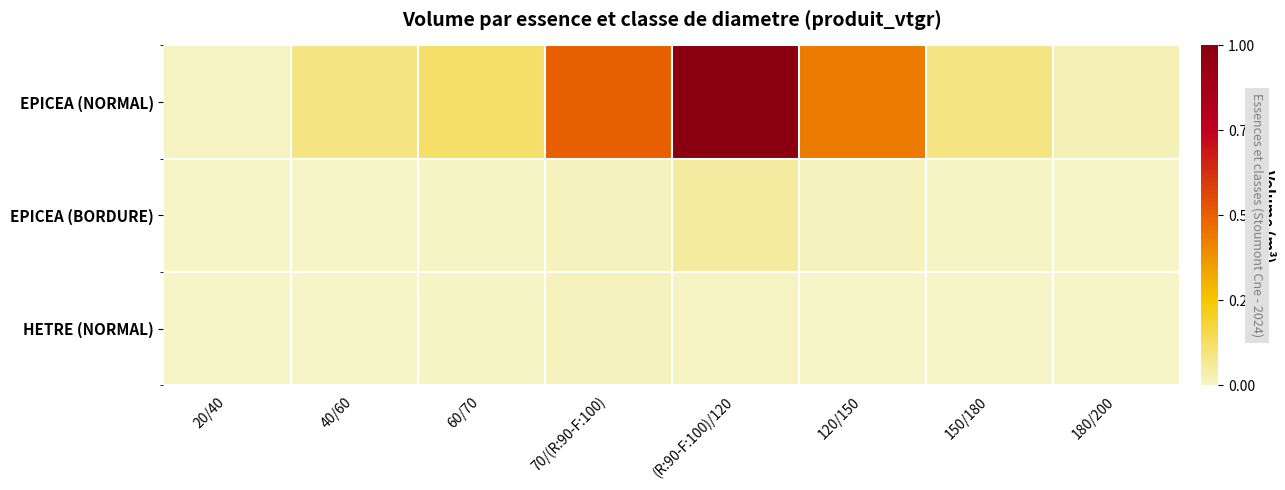

Is it true that EPICEA (NORMAL) equals 0.7 at 120/150?

False